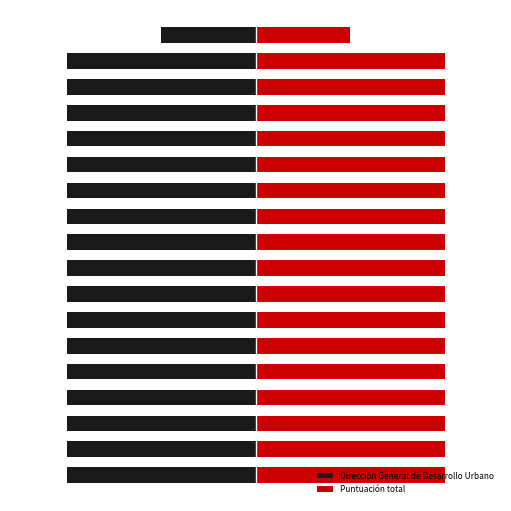

Is it true that Dirección General de Desarrollo Urbano equals 0 at 6?

False